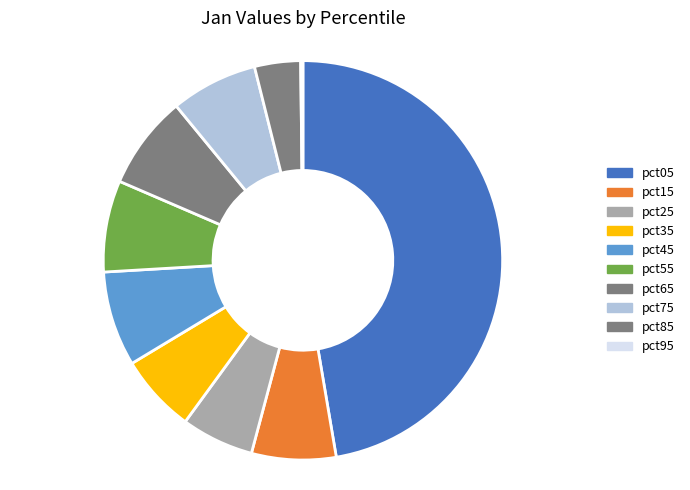

How many slices are in this pie chart?

10